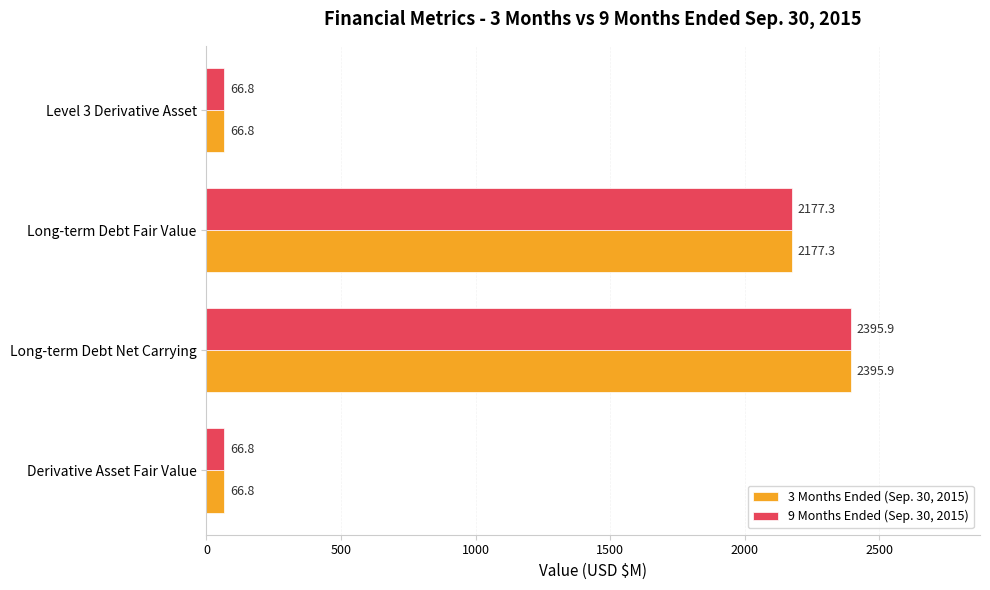

What is the difference between the 9 Months Ended (Sep. 30, 2015) values at Long-term Debt Net Carrying and Long-term Debt Fair Value?

218.6